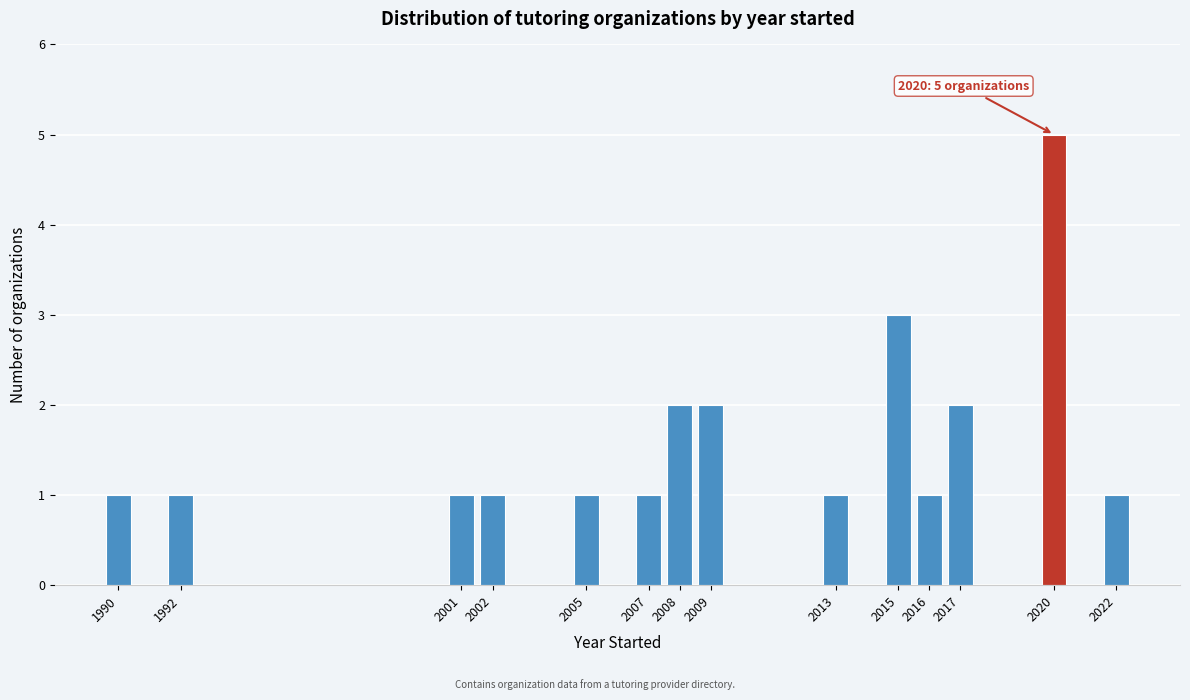

Reading left to right, transcribe all the data shown in this chart.

1990=1	1992=1	2001=1	2002=1	2005=1	2007=1	2008=2	2009=2	2013=1	2015=3	2016=1	2017=2	2020=5	2022=1